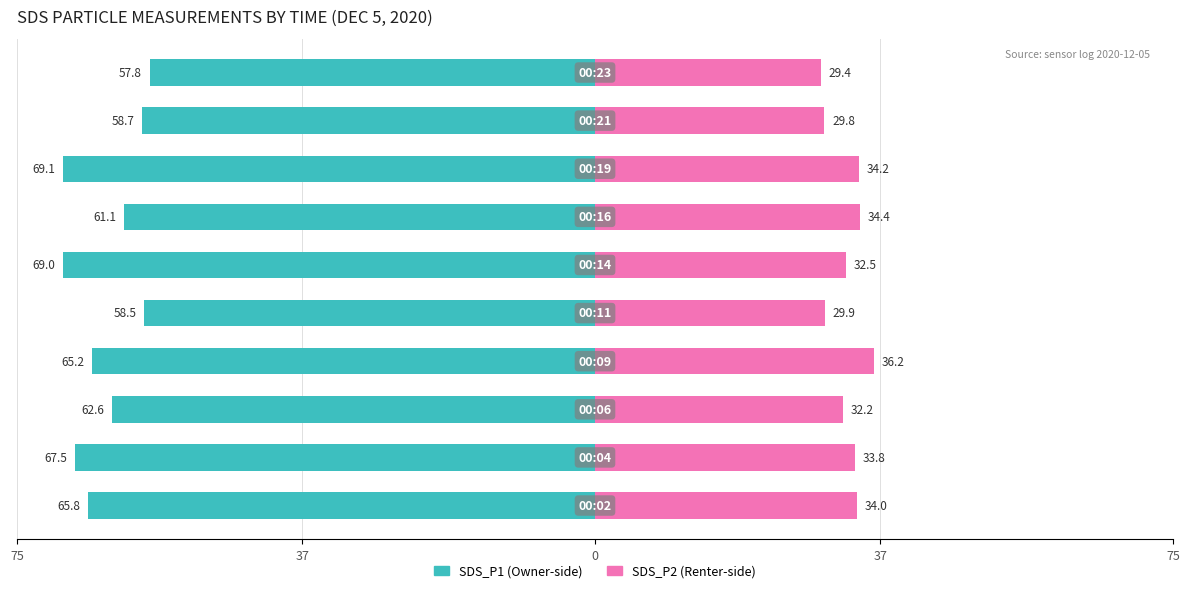

What are all the series names shown in the legend?

SDS_P1, SDS_P2